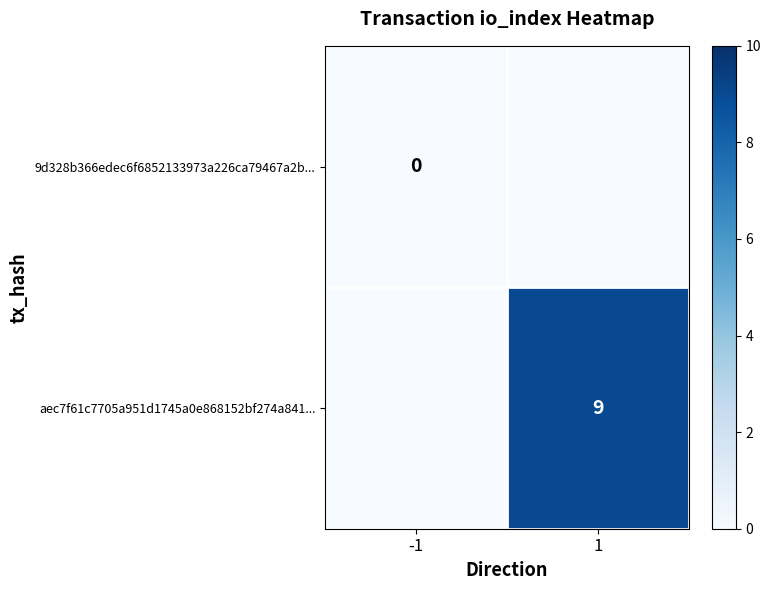

Is it true that aec7f61c7705a951d1745a0e868152bf274a841... equals 15 at 1?

False